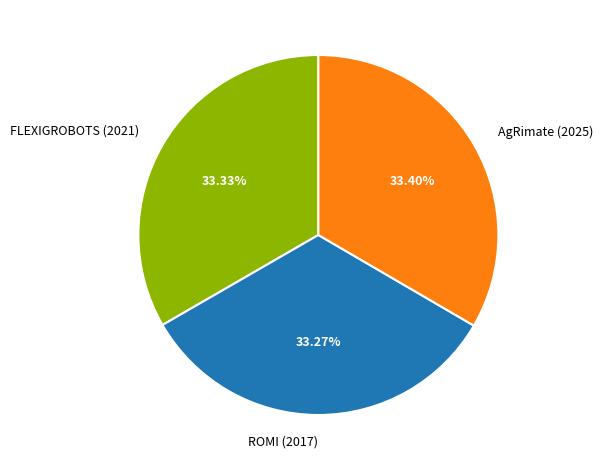

Does any single category account for the majority?

No